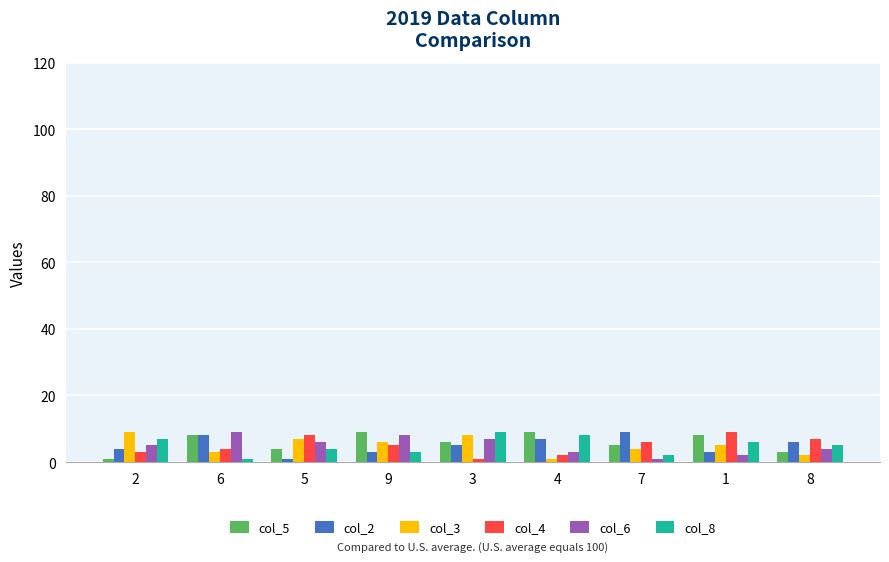

True or false: col_5 has a value of 5 at 7.

True